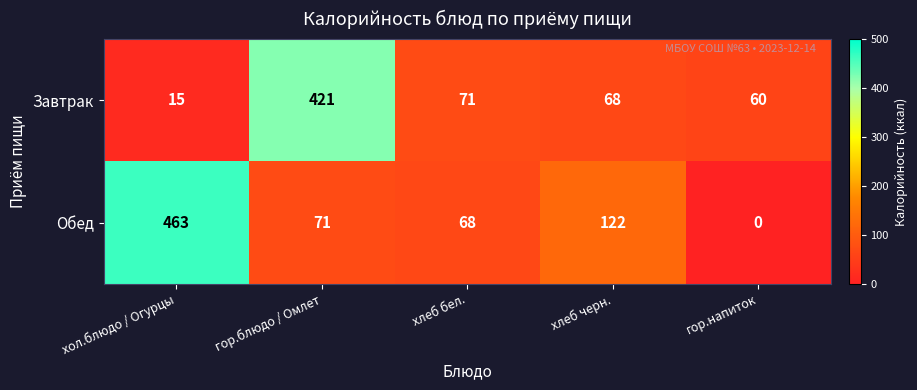

The value of Завтрак at гор.блюдо / Омлет is 421. True or false?

True